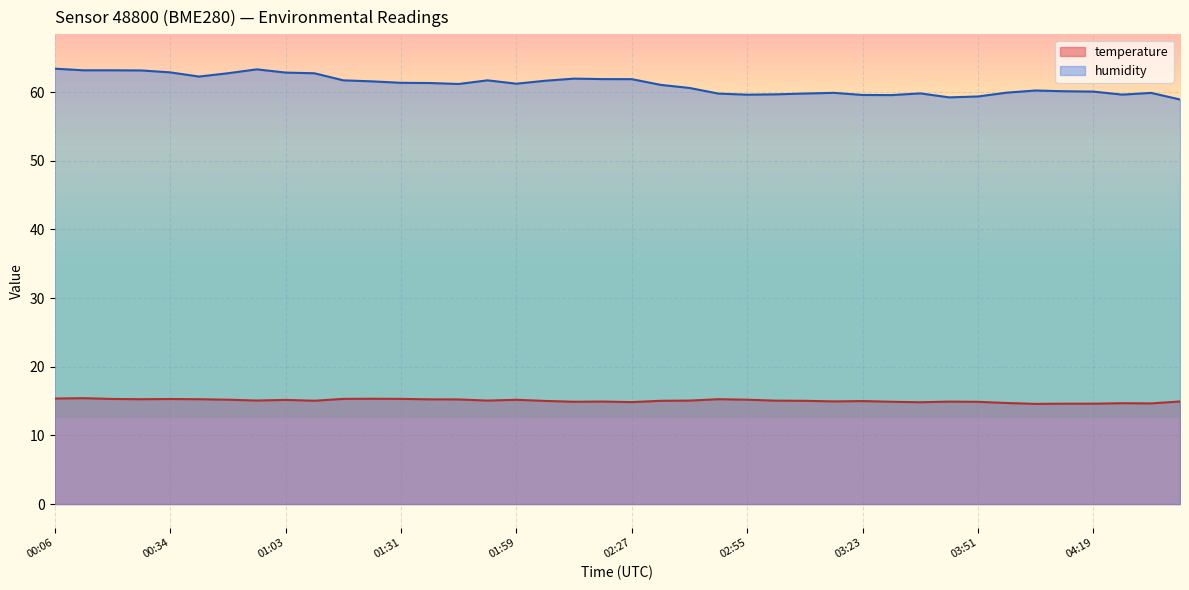

How many data points in humidity are above 61?

22